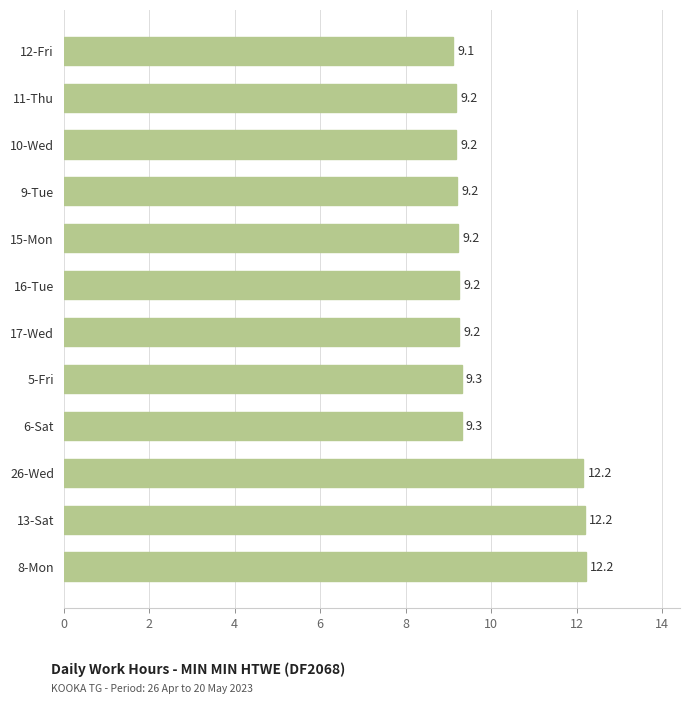

What is the ratio of the value at 11-Thu to the value at 16-Tue?

1.0